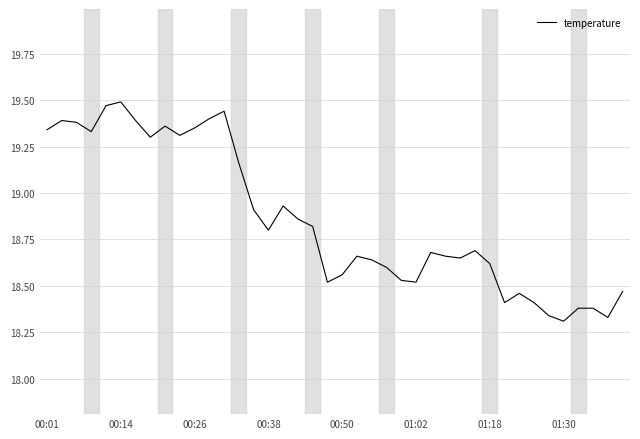

What is the difference between the maximum and minimum values?

1.2